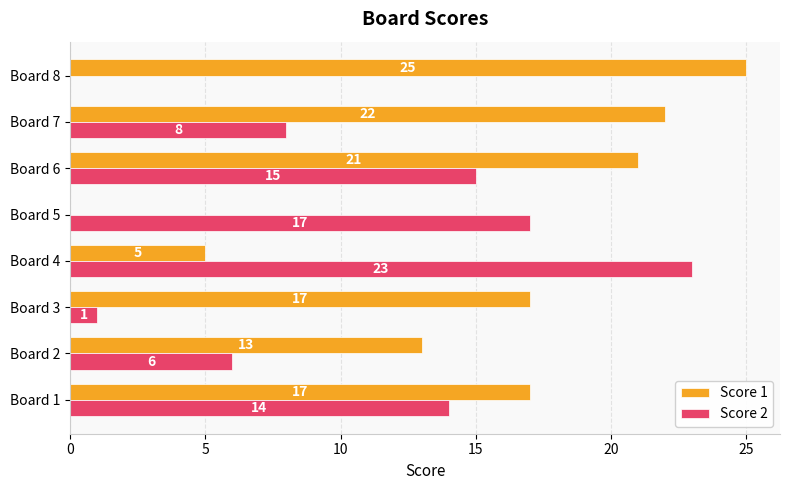

How many series are shown in this chart?

2